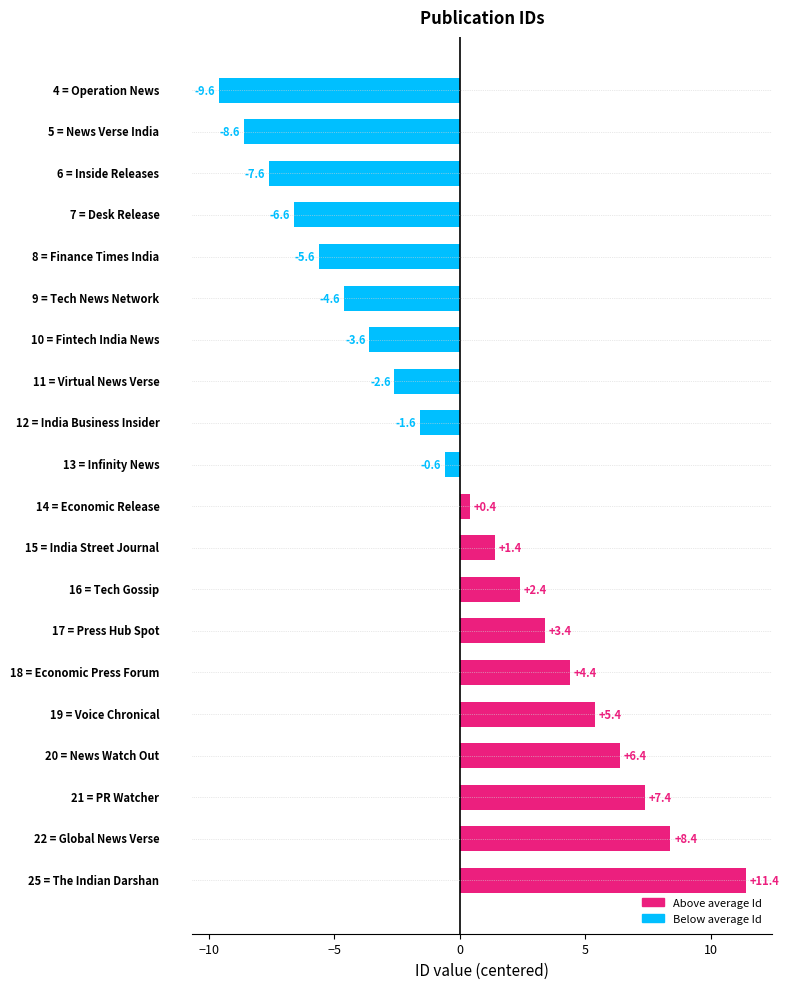

What is the minimum value shown in the chart?

-9.6